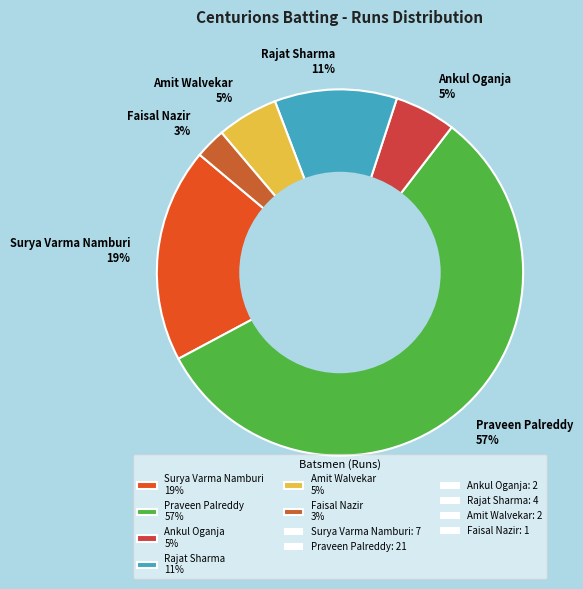

Which slice is the smallest?

Faisal Nazir 3%